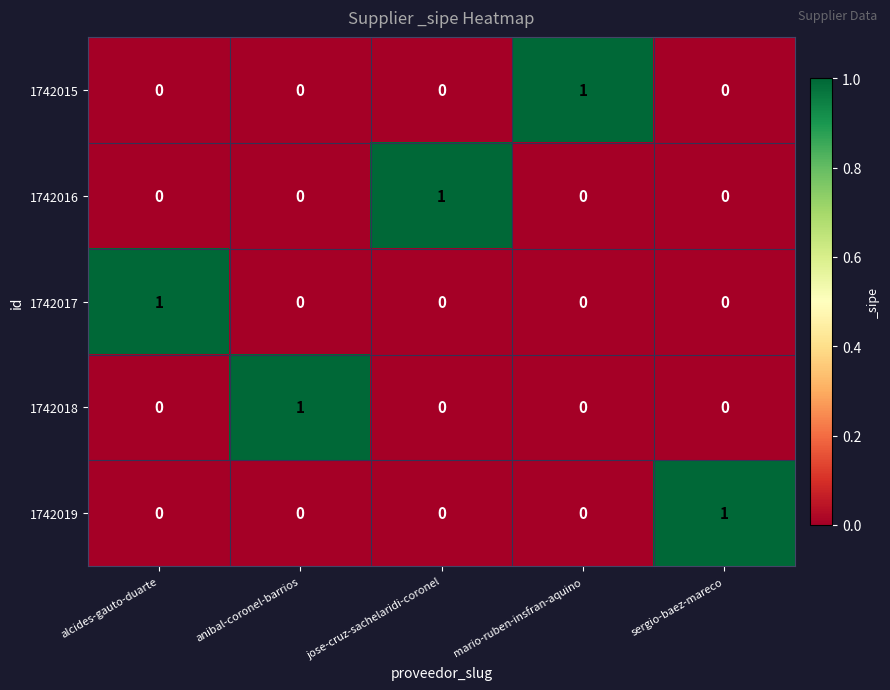

The 1742016 series shows 0 at sergio-baez-mareco. True or false?

True